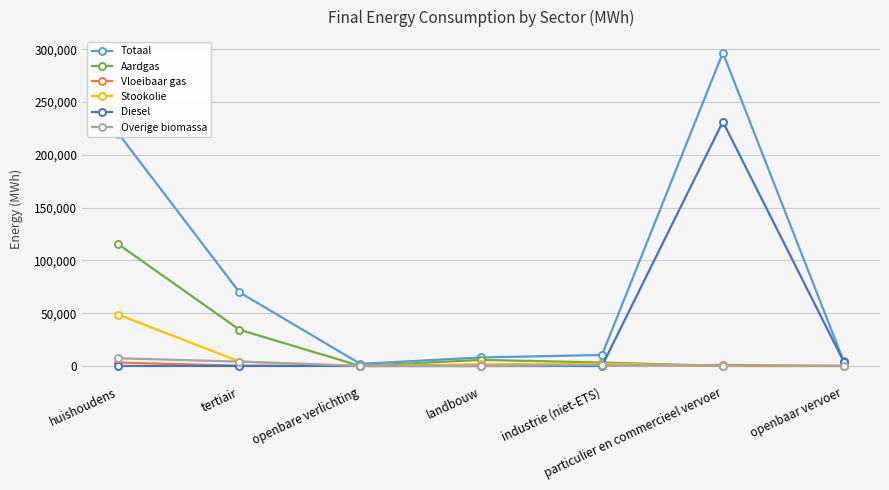

Rank the series by their maximum value, from highest to lowest.

Totaal, Diesel, Aardgas, Stookolie, Overige biomassa, Vloeibaar gas